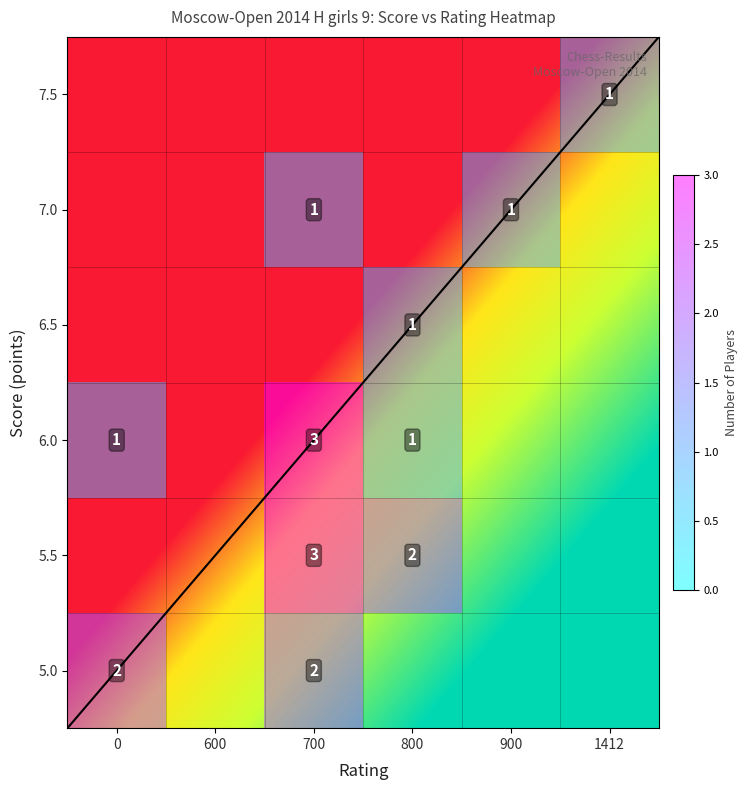

Read the 600 value at 800.

2